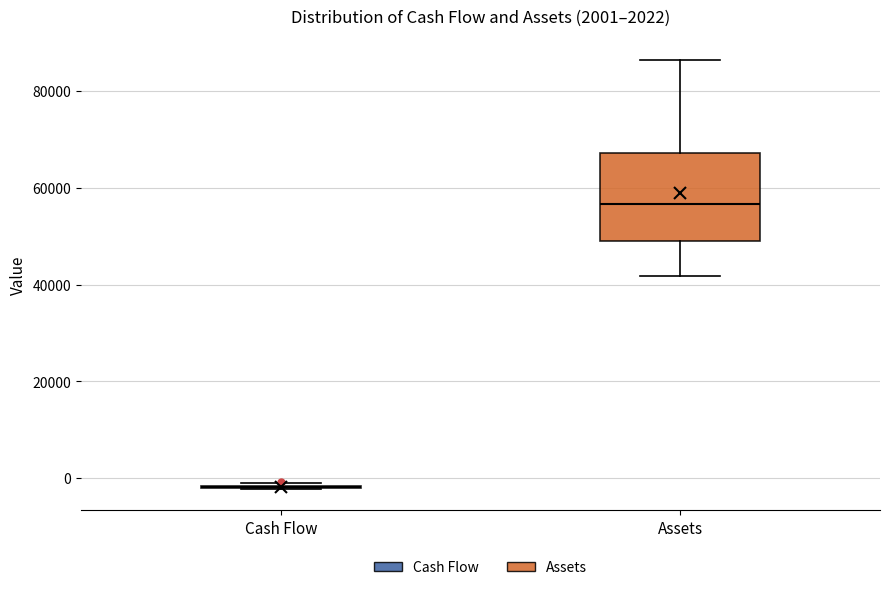

Which box is the tallest, from its lower edge to its upper edge?

Assets